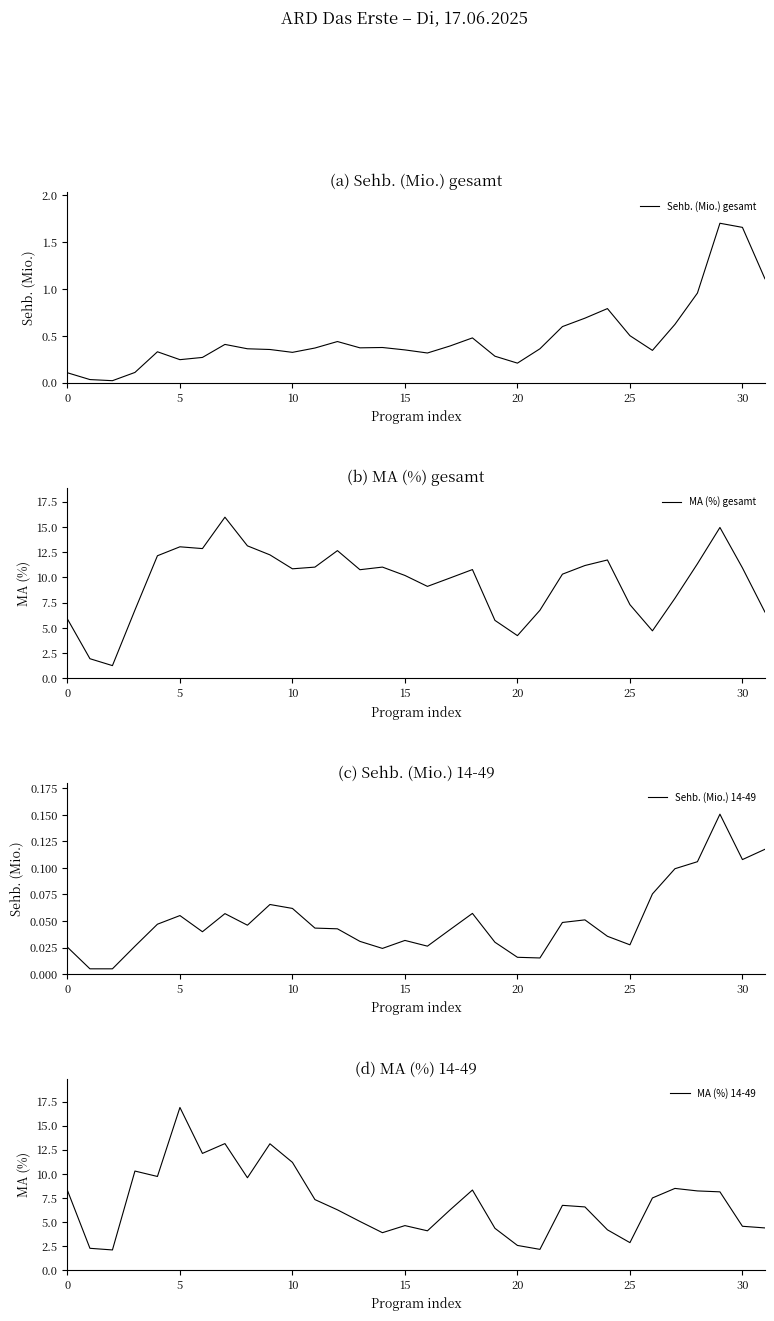

What is the minimum value for MA (%) gesamt?

1.3